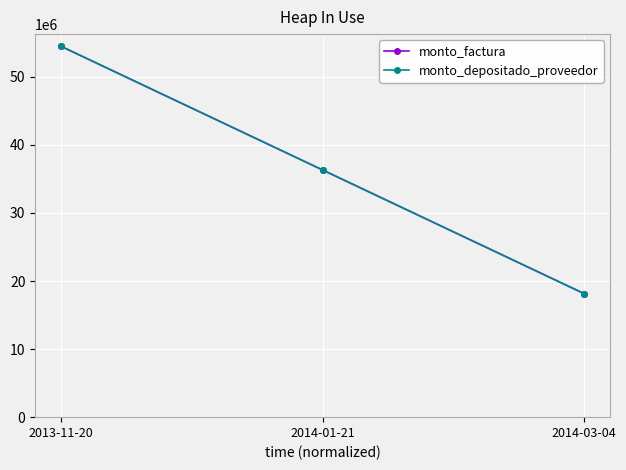

What is the sum of all monto_factura values?

108900000